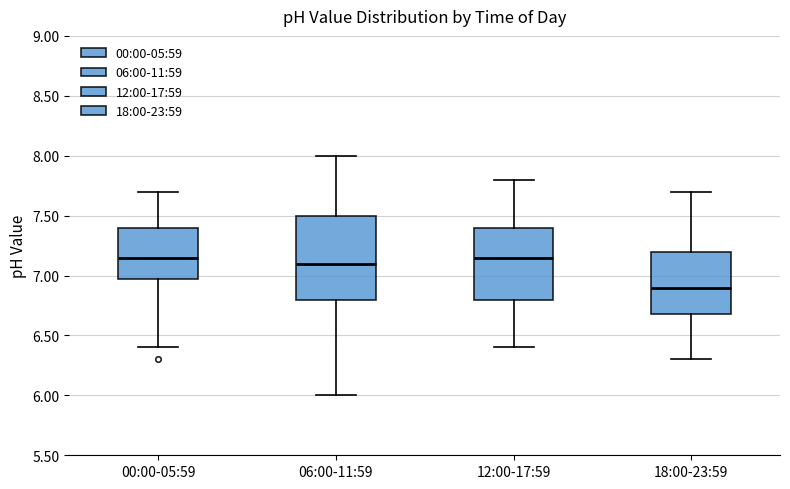

Which box is the tallest, from its lower edge to its upper edge?

06:00-11:59